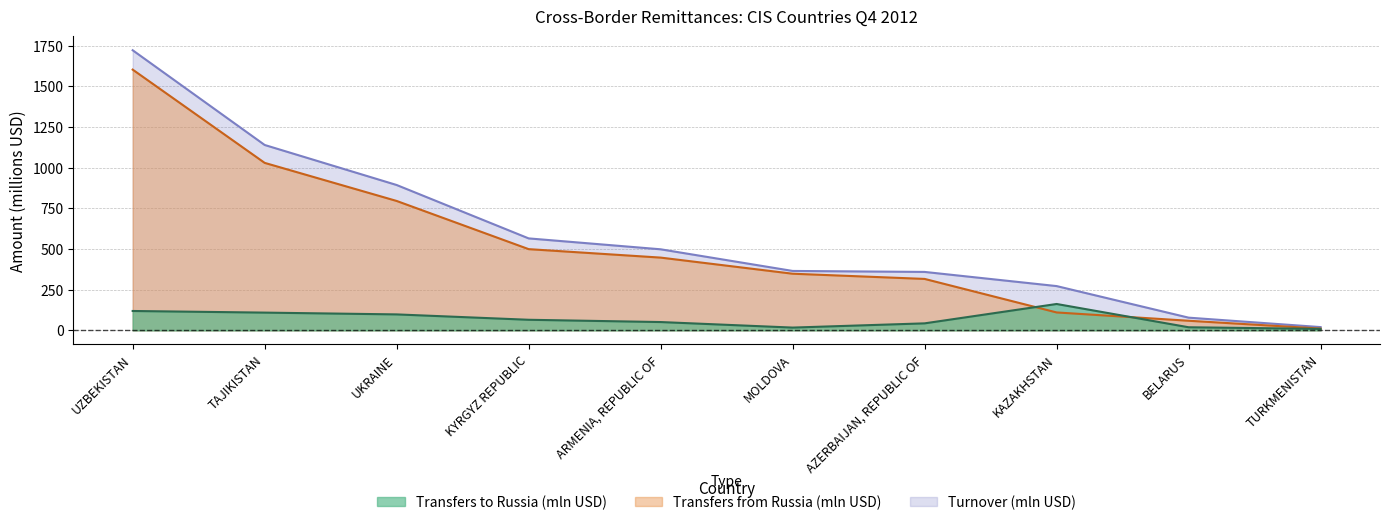

Between UKRAINE and KAZAKHSTAN, which series saw the biggest shift?

Transfers from Russia (mln USD)